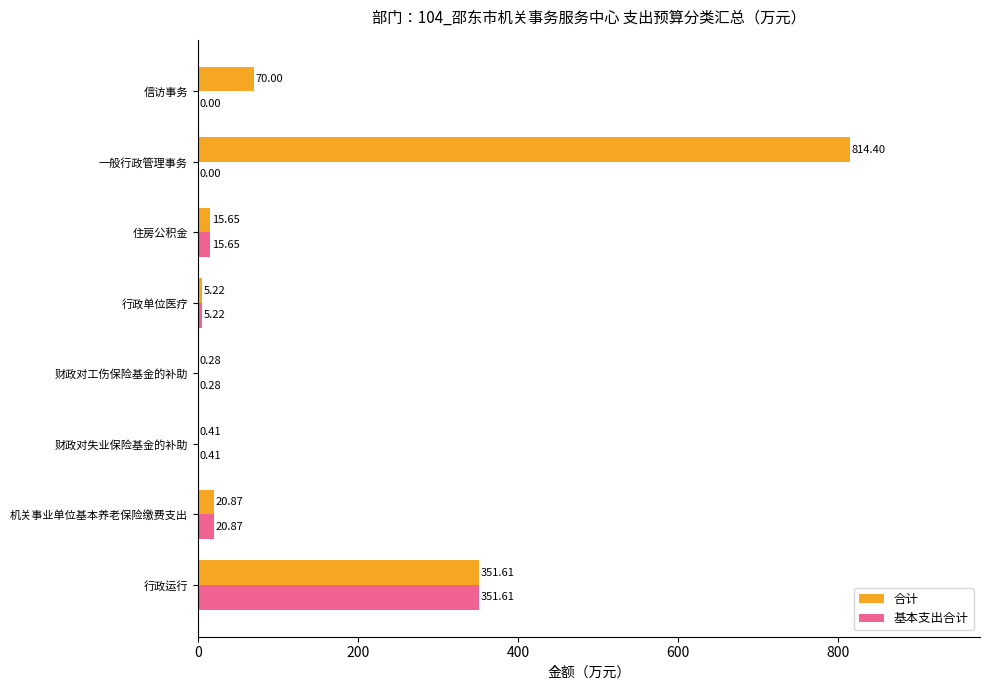

What is the total value across all series at 行政运行?

703.2